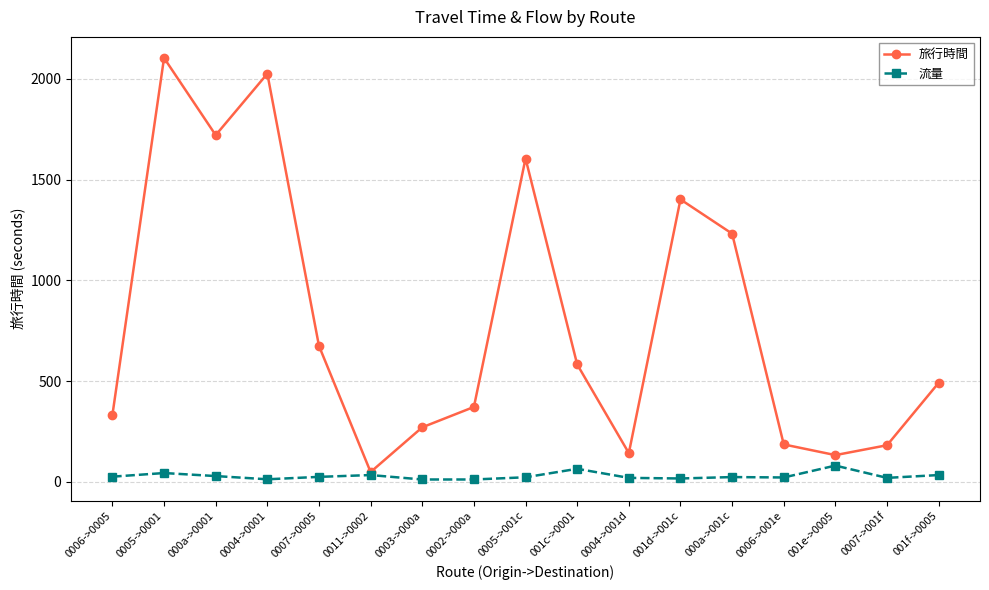

List the series in order of their overall mean, highest first.

旅行時間, 流量